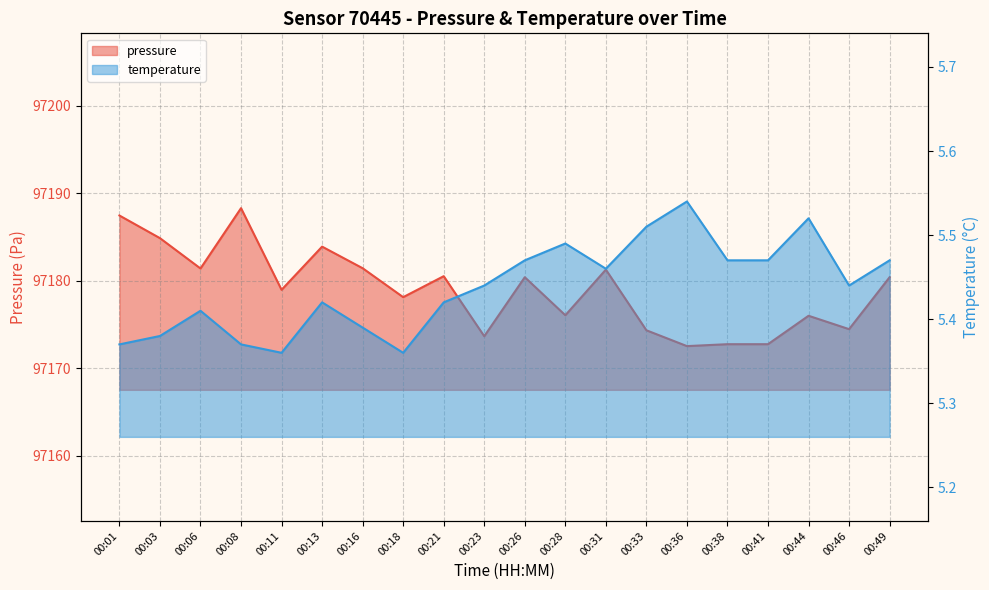

What is the highest value of the temperature series?

5.5